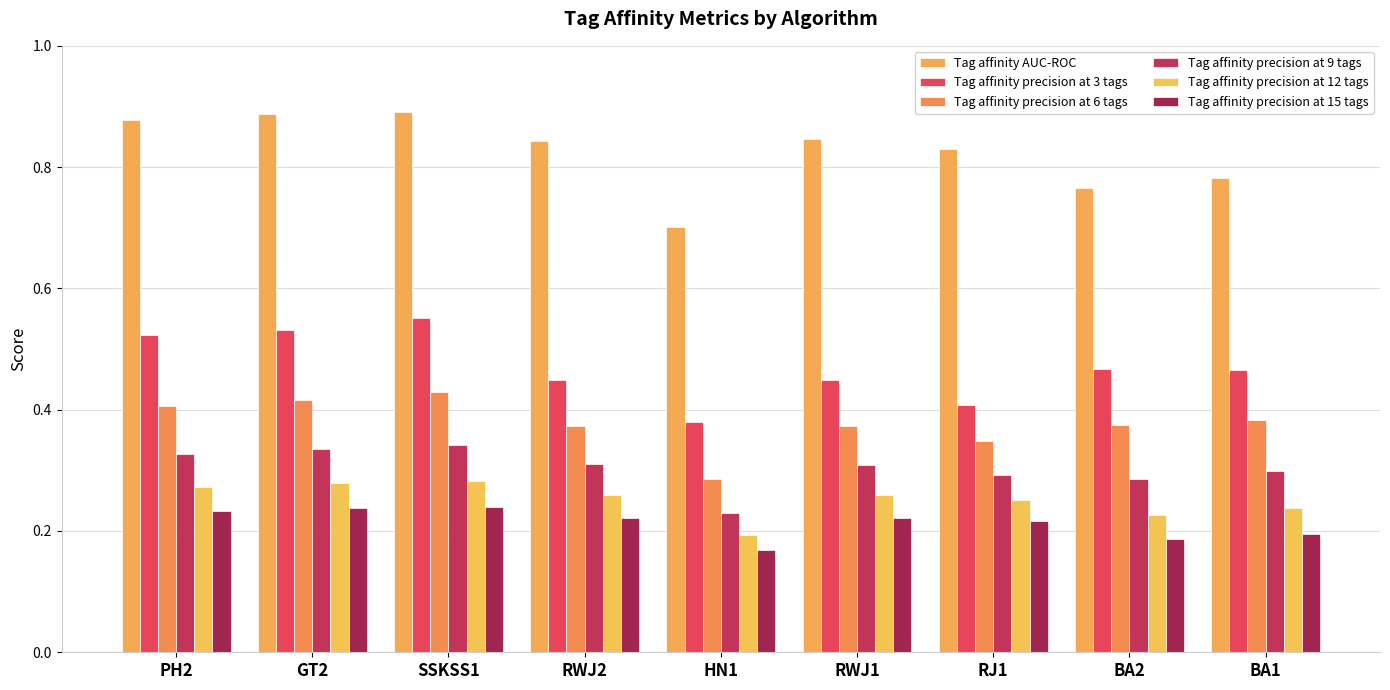

How many Tag affinity precision at 6 tags values are between 0 and 1?

9